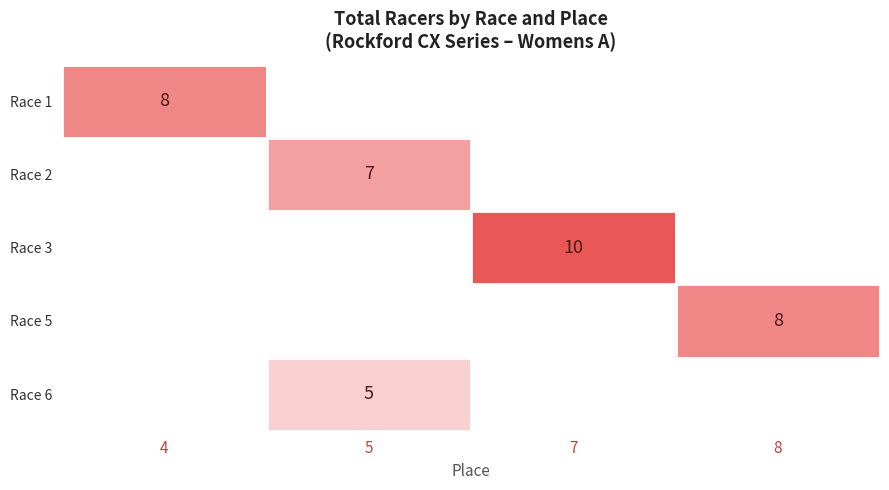

Which label corresponds to the largest value in the chart?

7